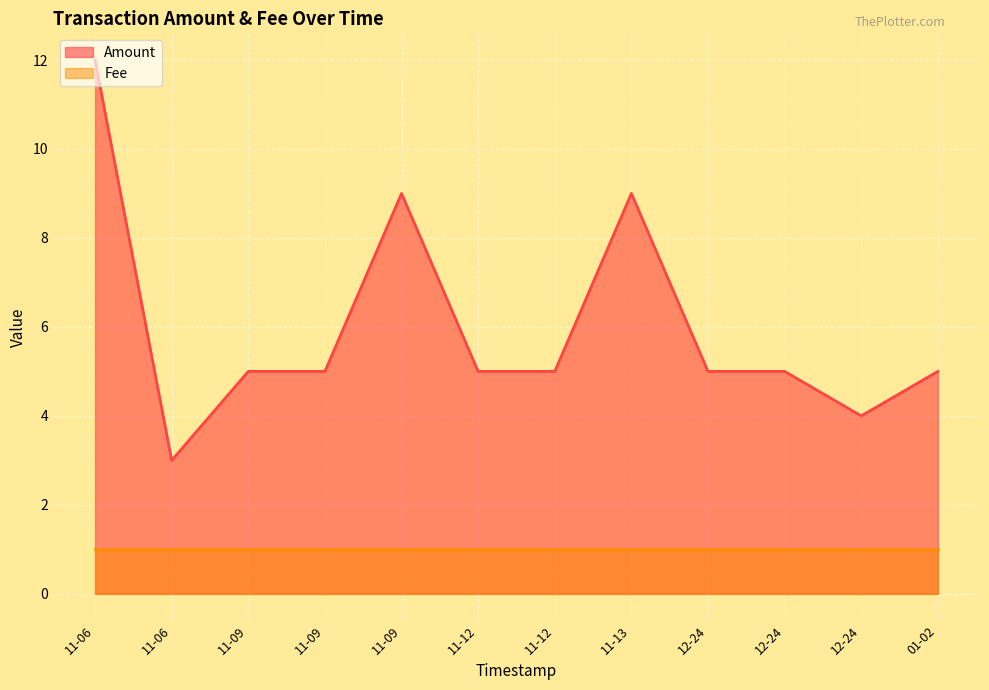

What are all the series names shown in the legend?

Amount, Fee